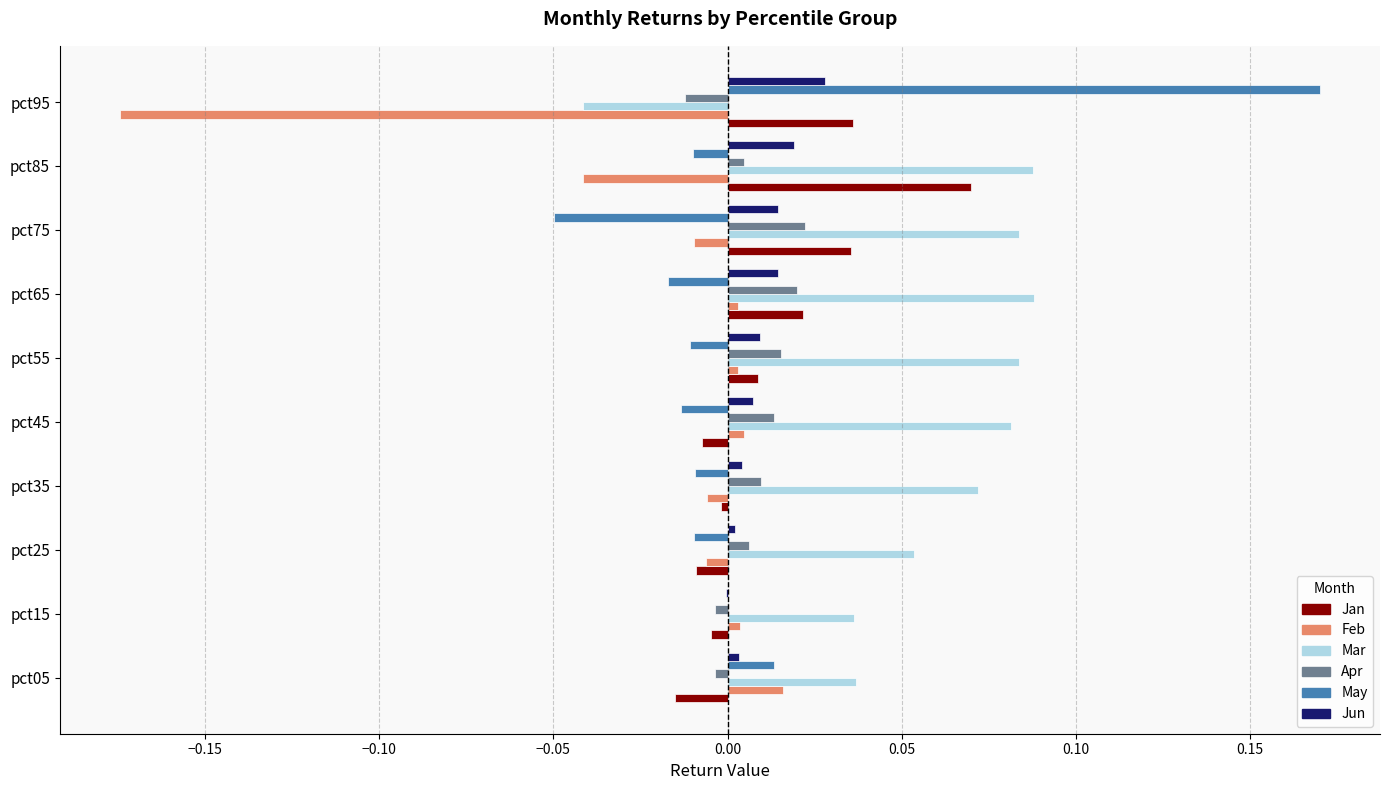

At which label does Jan reach its peak?

pct85